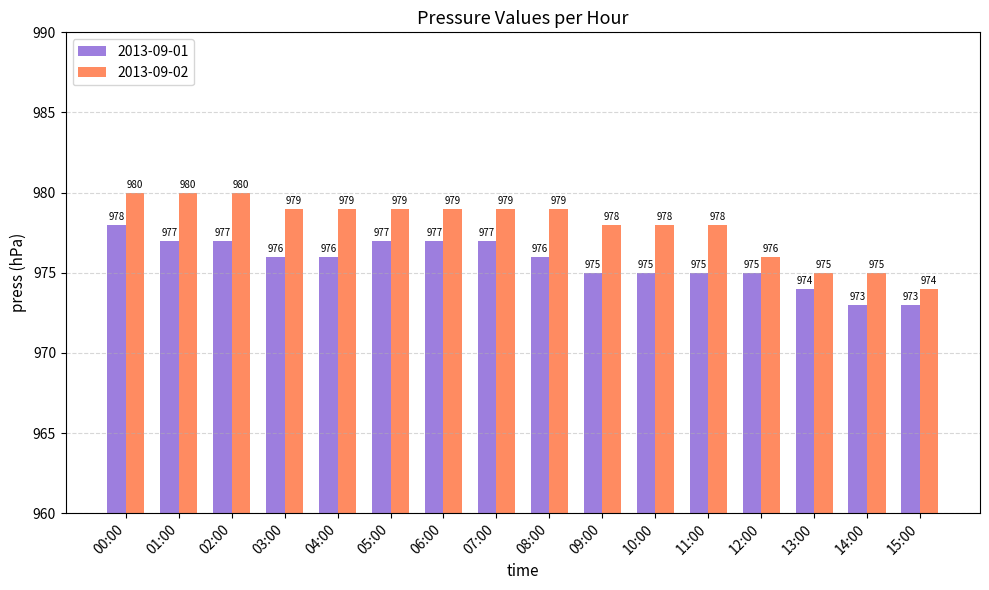

What is the total value across all series at 09:00?

1953